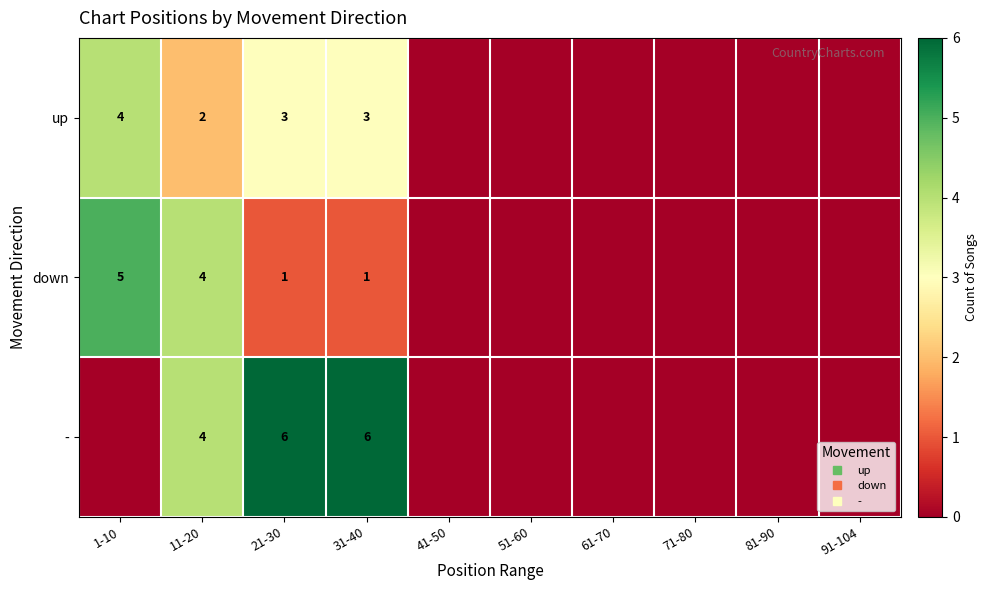

Count the - values in the range 0 to 4.

8